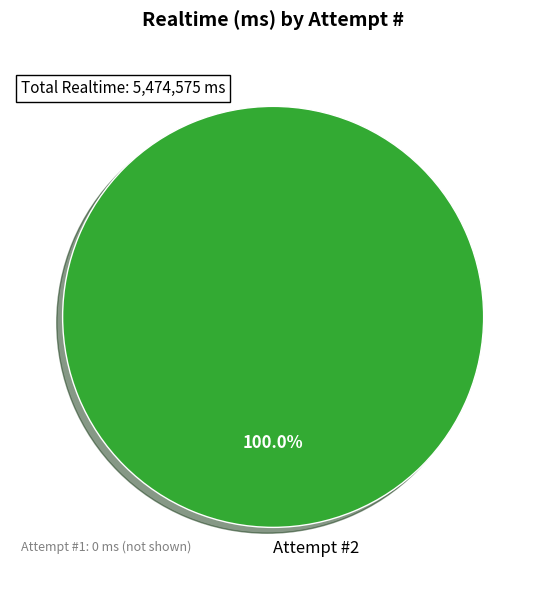

Rank the categories by value from highest to lowest.

Attempt #2